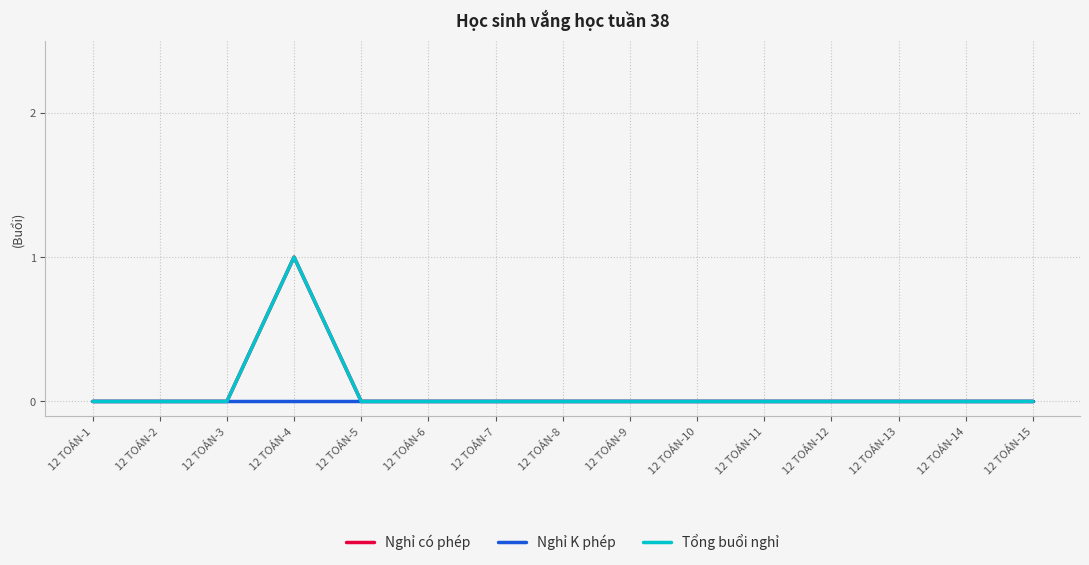

In Tổng buổi nghỉ, how many points are higher than both neighbors (excluding endpoints)?

1